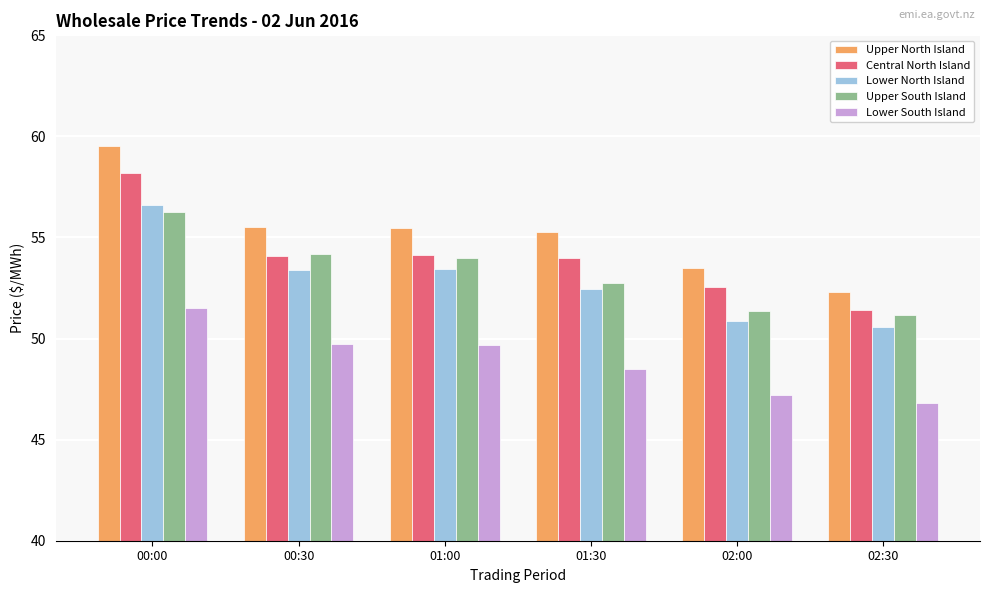

What is the approximate value of Lower South Island at 02:00?

47.2